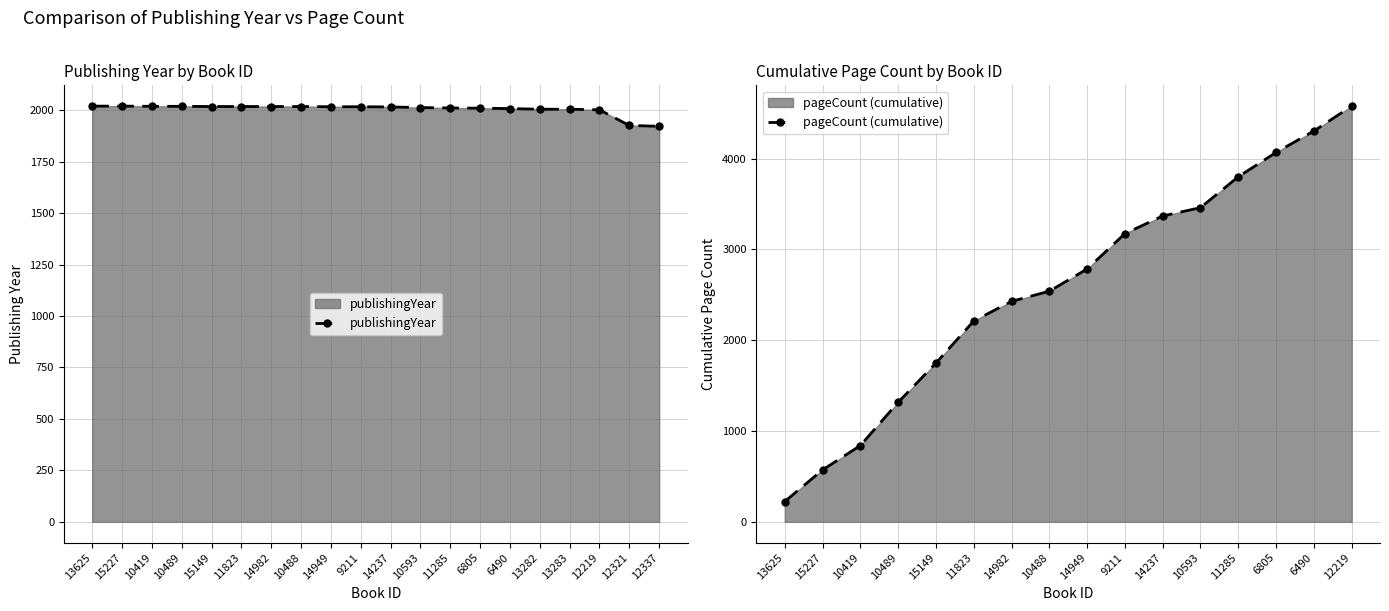

What is the greatest value displayed?

2020